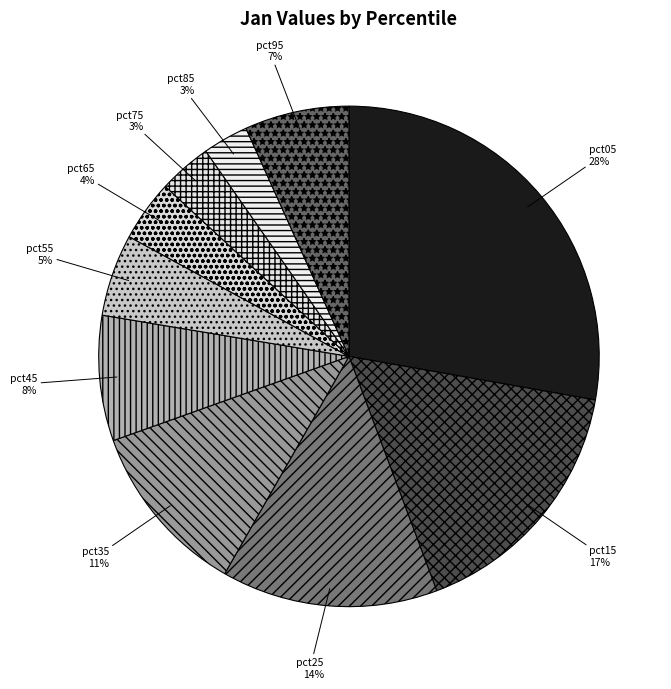

Count the number of slices in the pie.

10